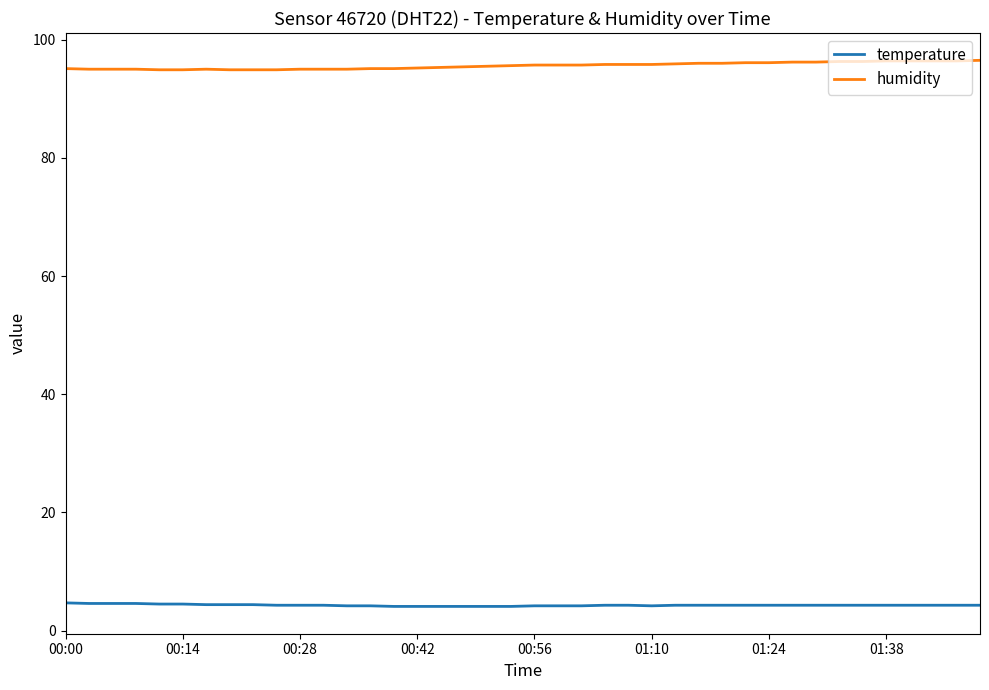

Is this an area chart (filled region under the line)?

No